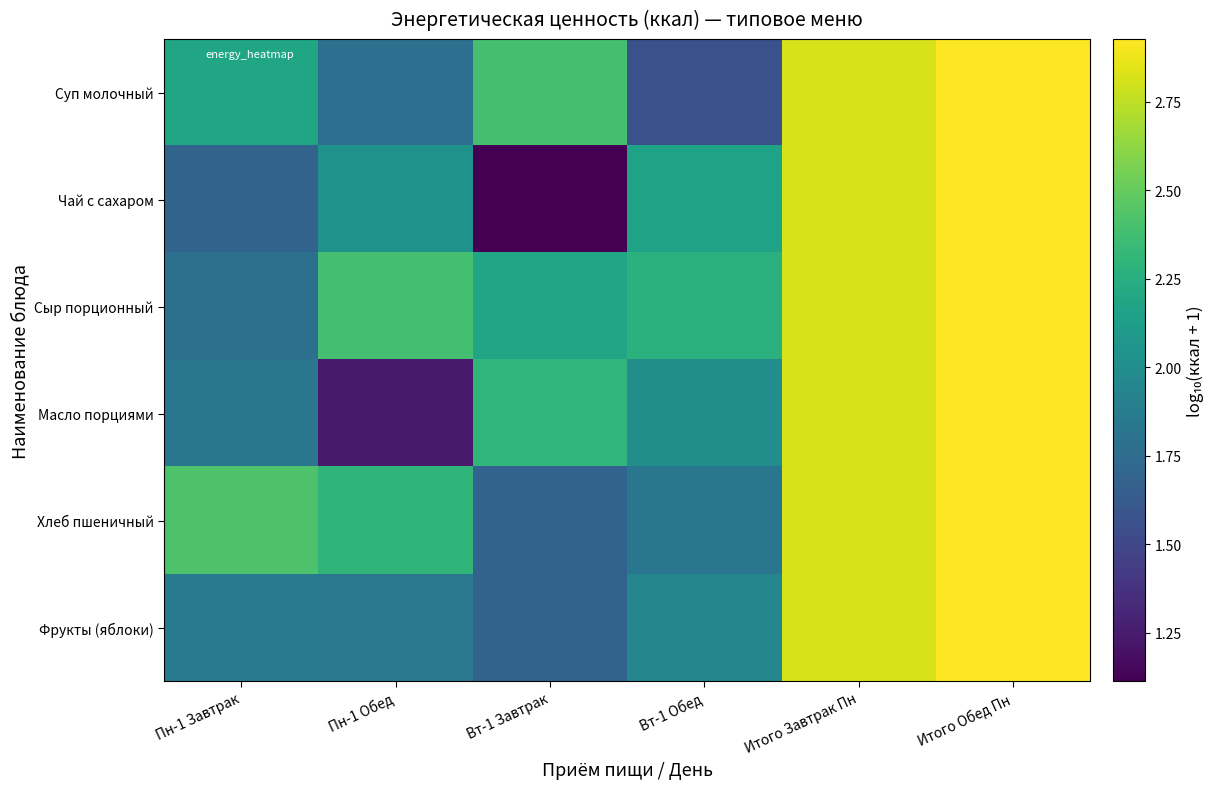

What is the difference between the highest and lowest values at Вт-1 Обед?

0.7